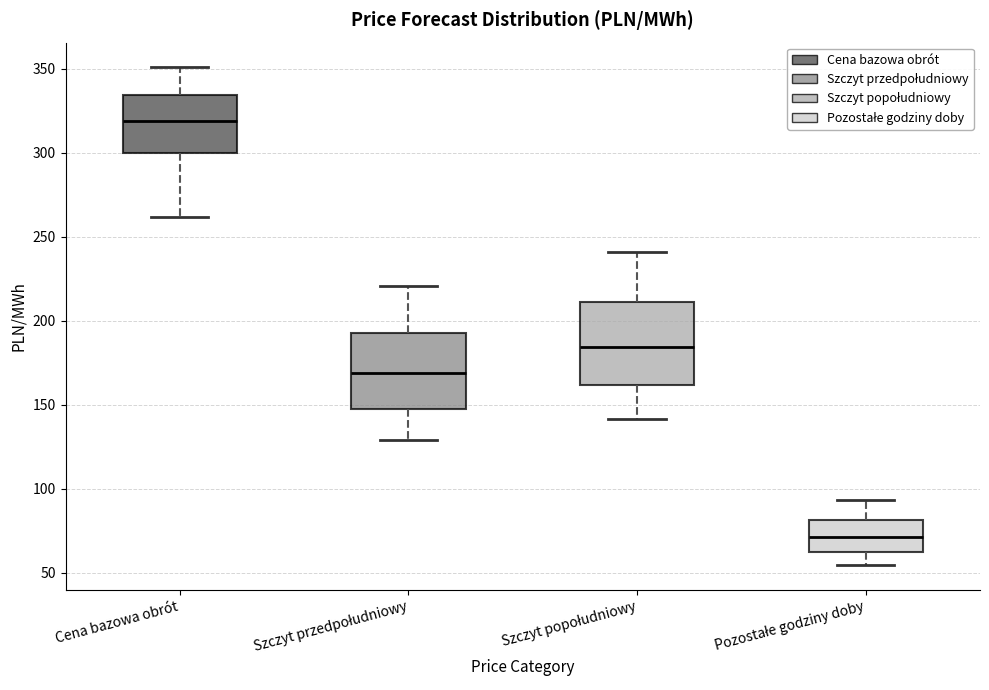

Which box's median line is the lowest?

Pozostałe godziny doby